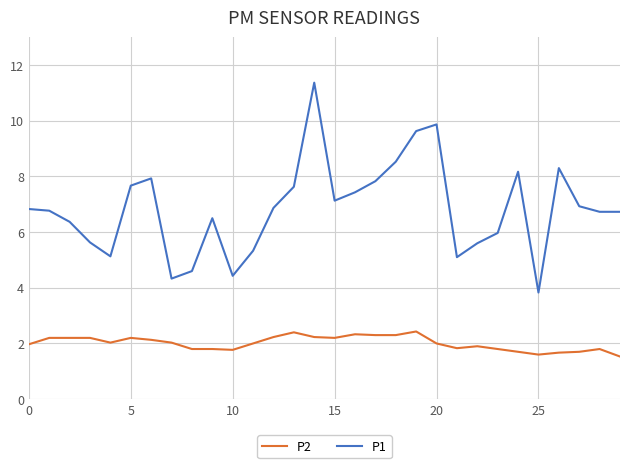

Which series has the widest spread of values?

P1